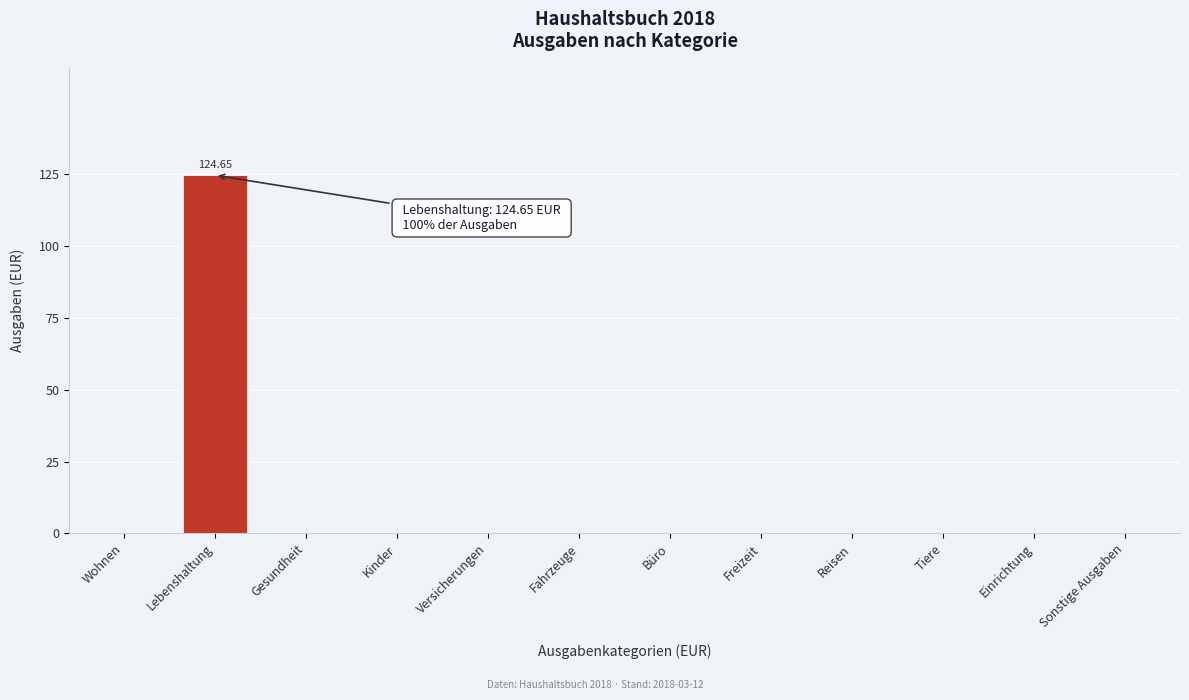

At which category does the chart reach its peak across all series?

Lebenshaltung